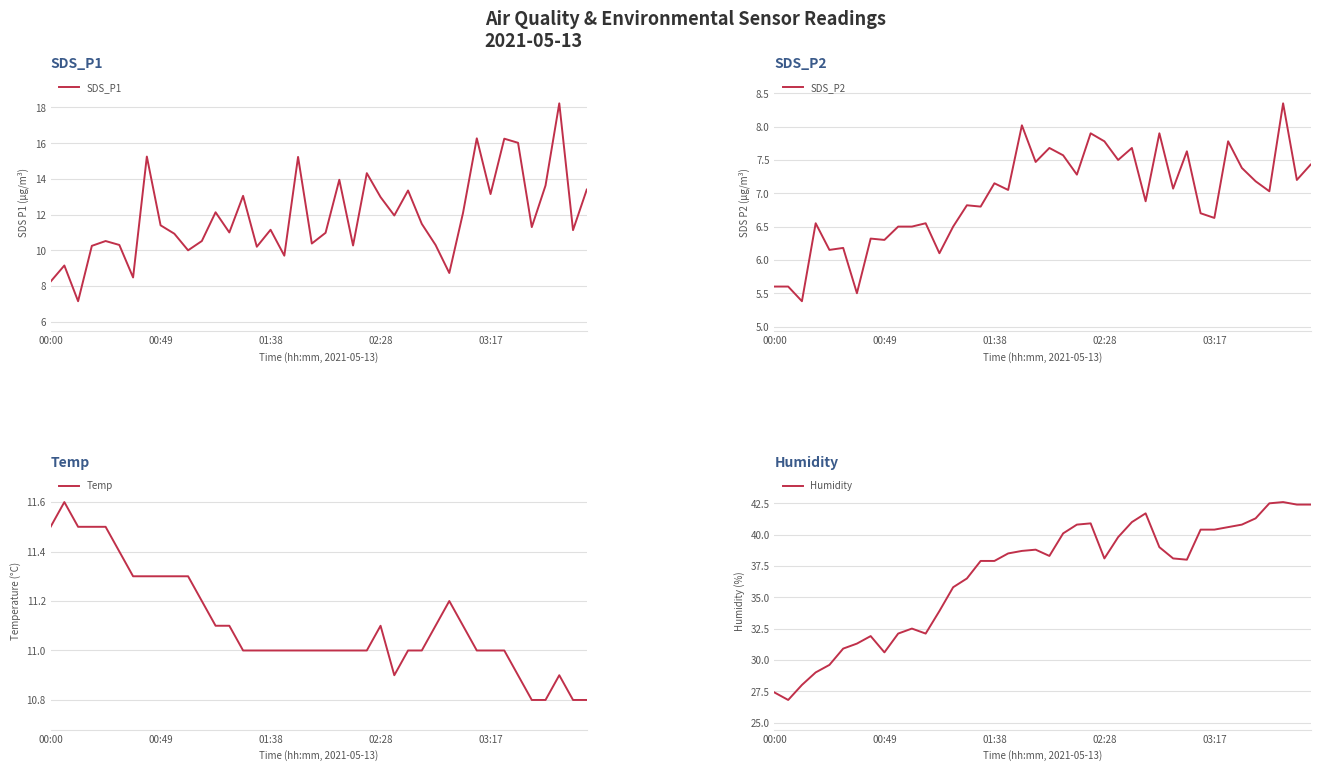

Count the Temp values in the range 11 to 12.

33